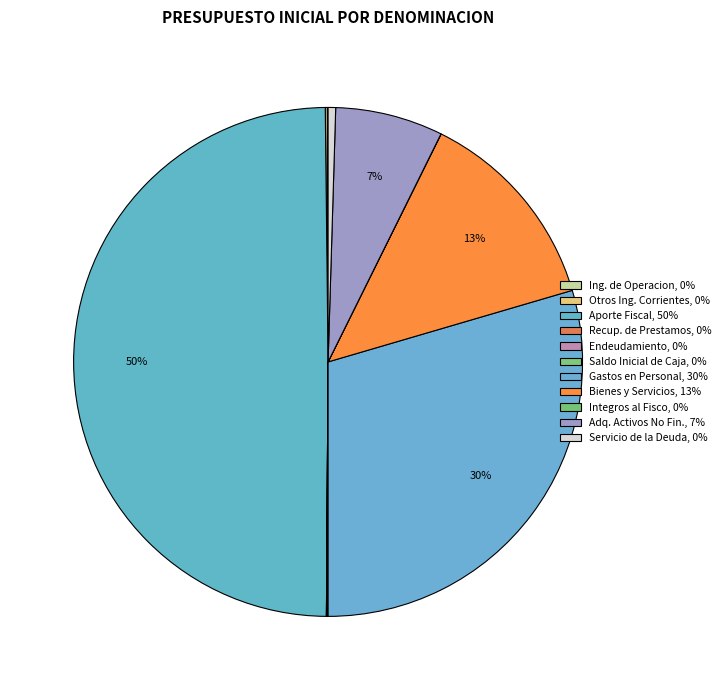

How many segments does this pie chart have?

11